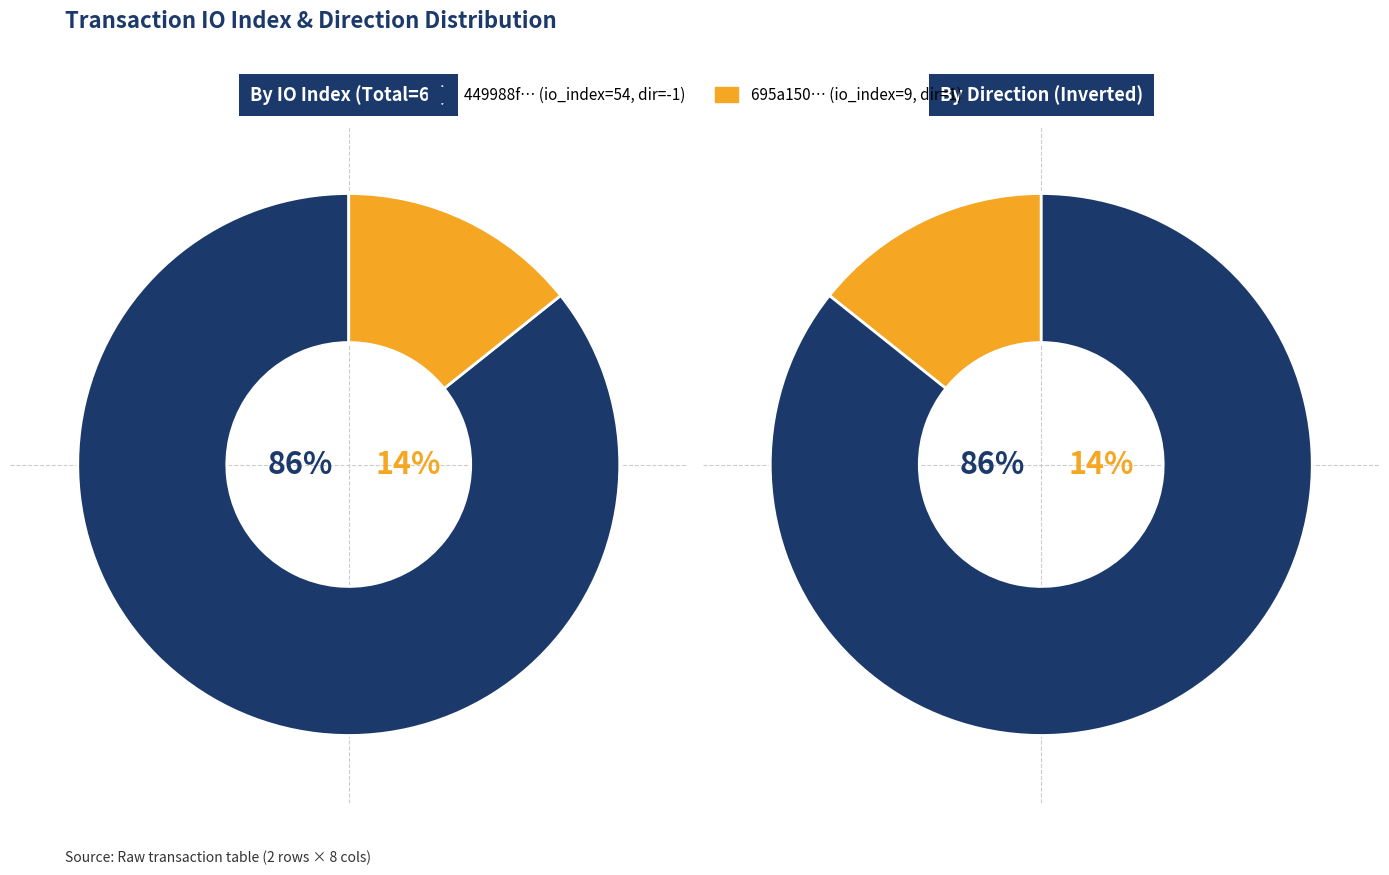

True or false: io_index accounts for 86% of the total.

True